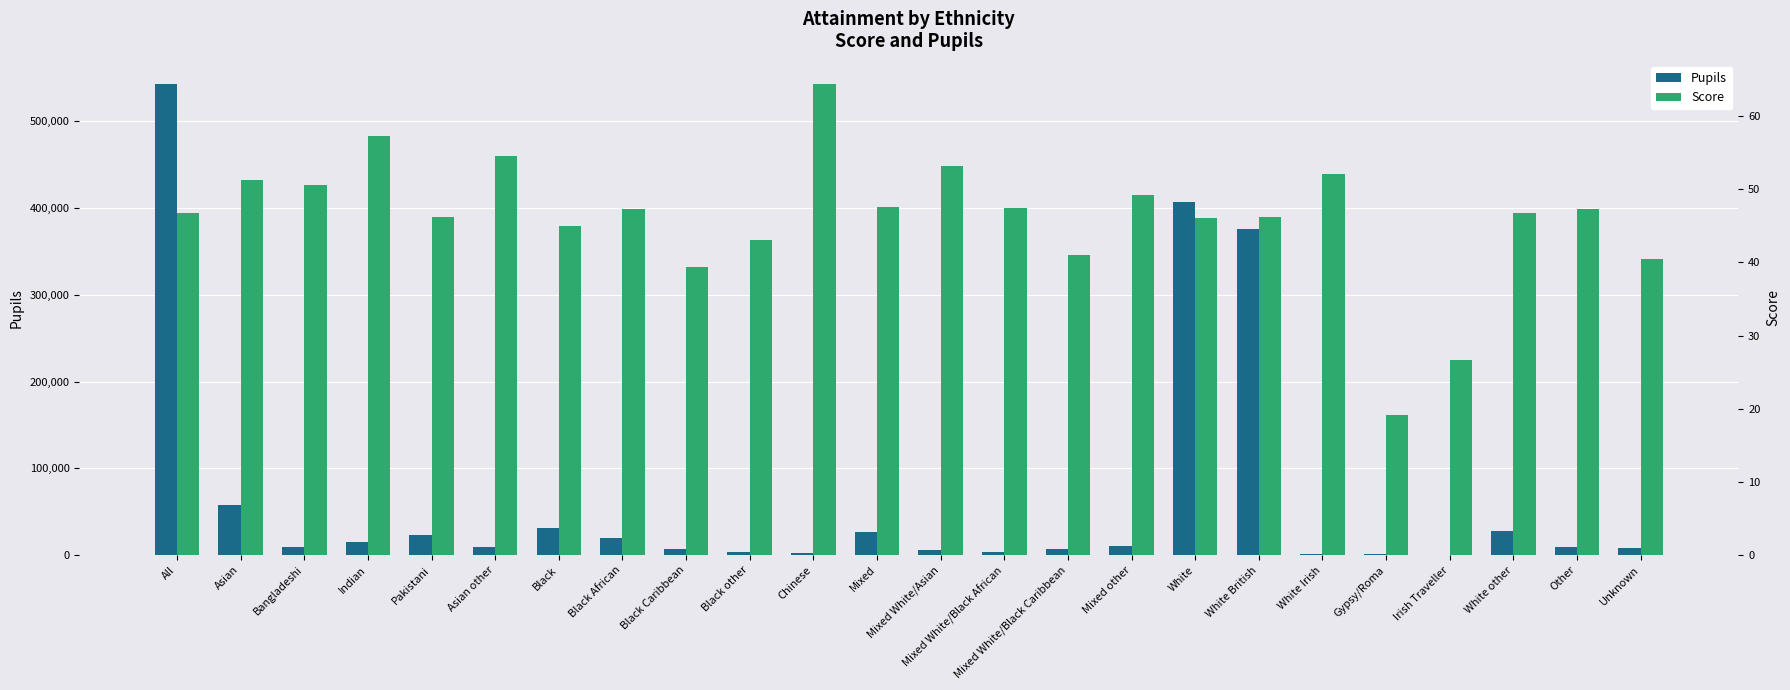

What position from the right is White British?

7